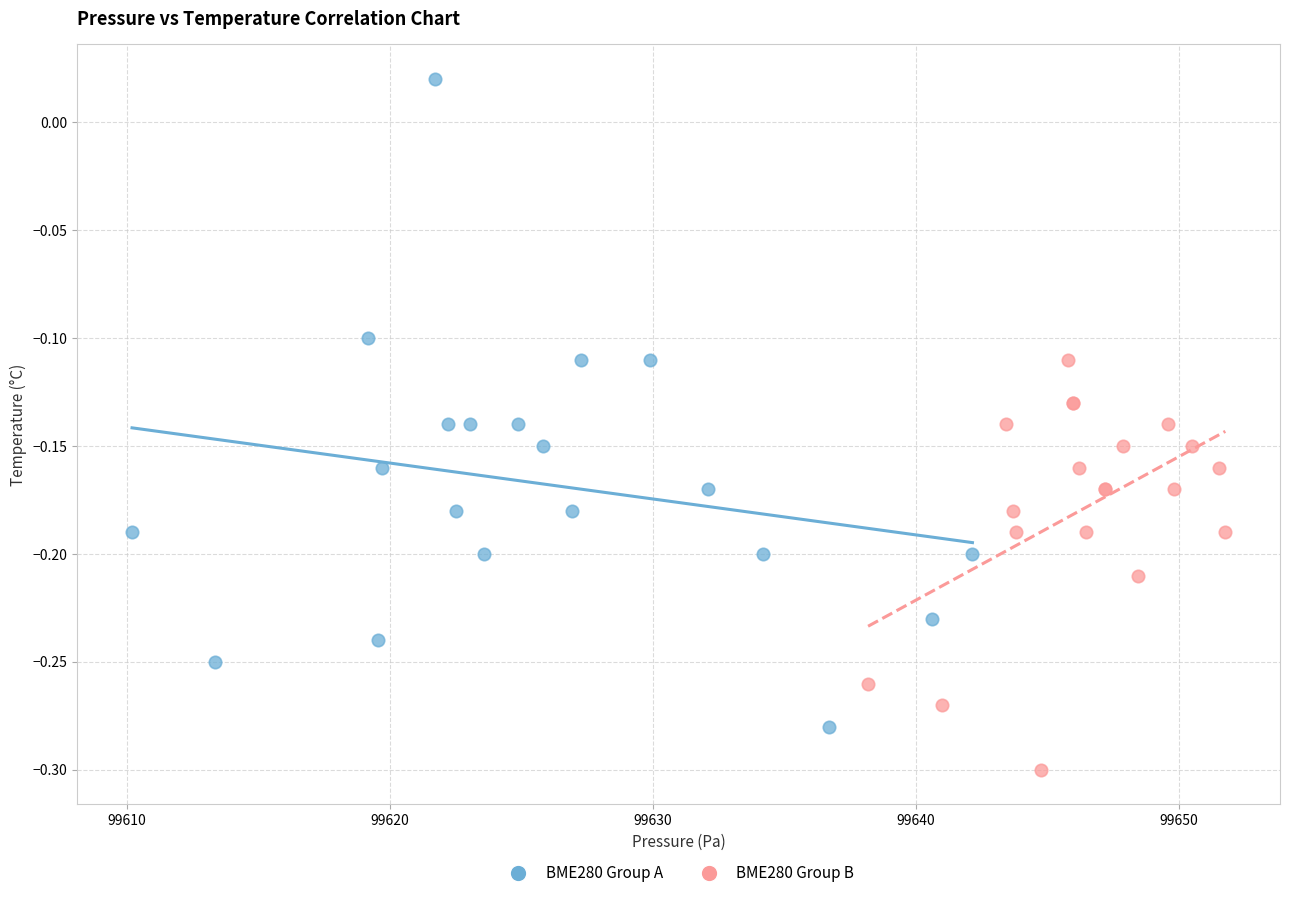

What are all the series names shown in the legend?

BME280 Group A, BME280 Group B